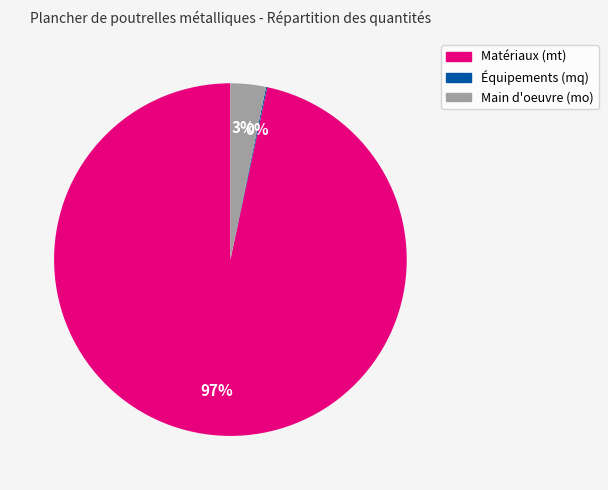

Is there a majority slice in this chart?

Yes